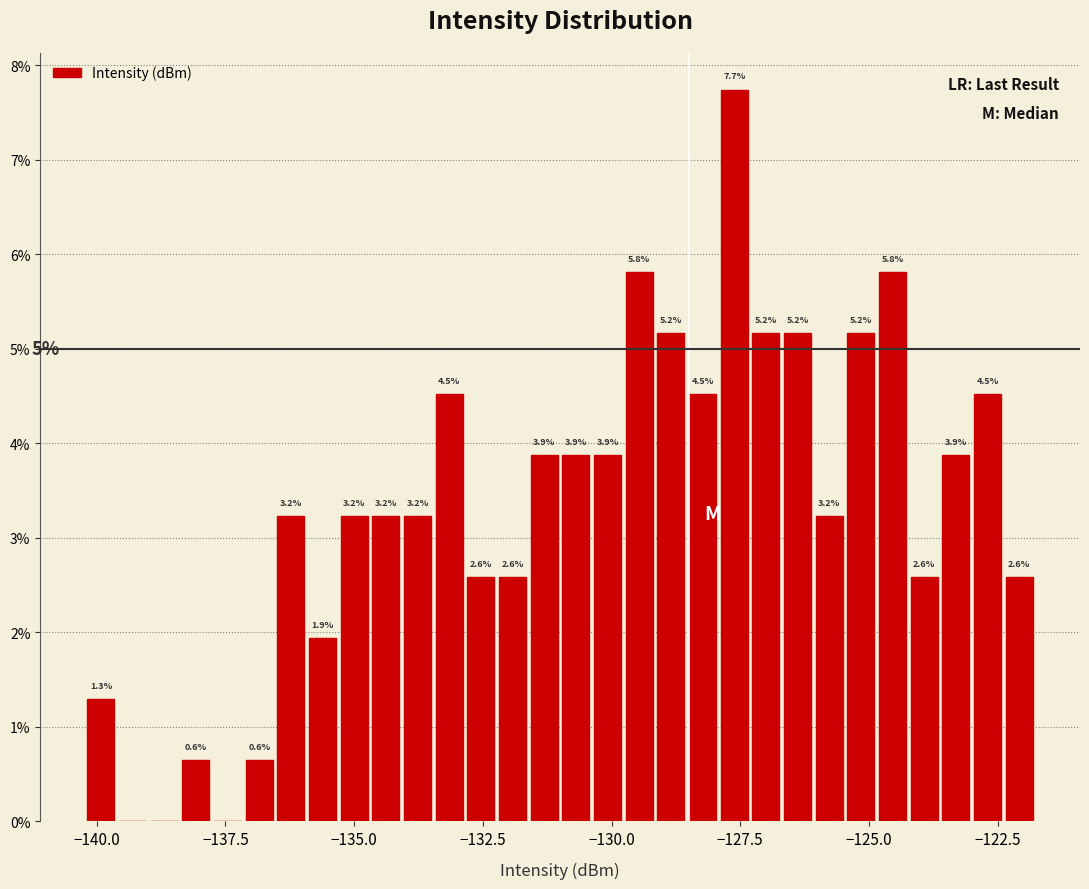

Around what value on the x-axis is the tallest bar? Give the approximate position of its centre, as read against the axis.

-127.5